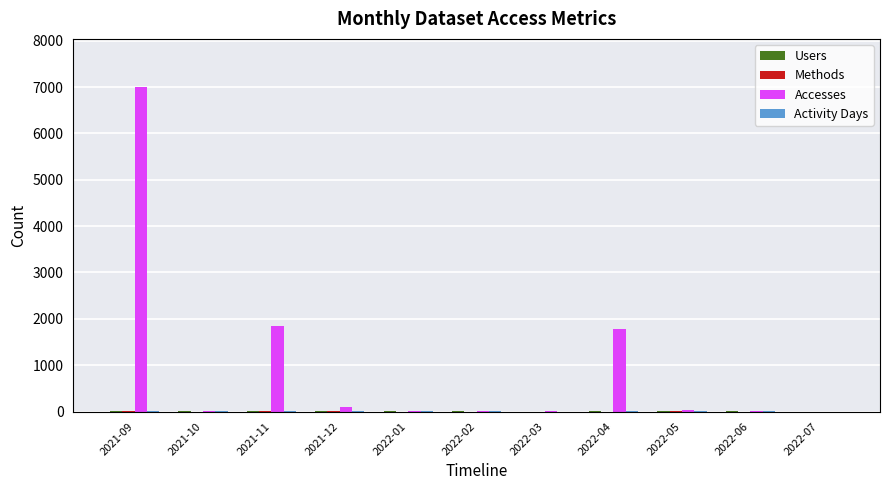

What is the sum of all Accesses values?

10771